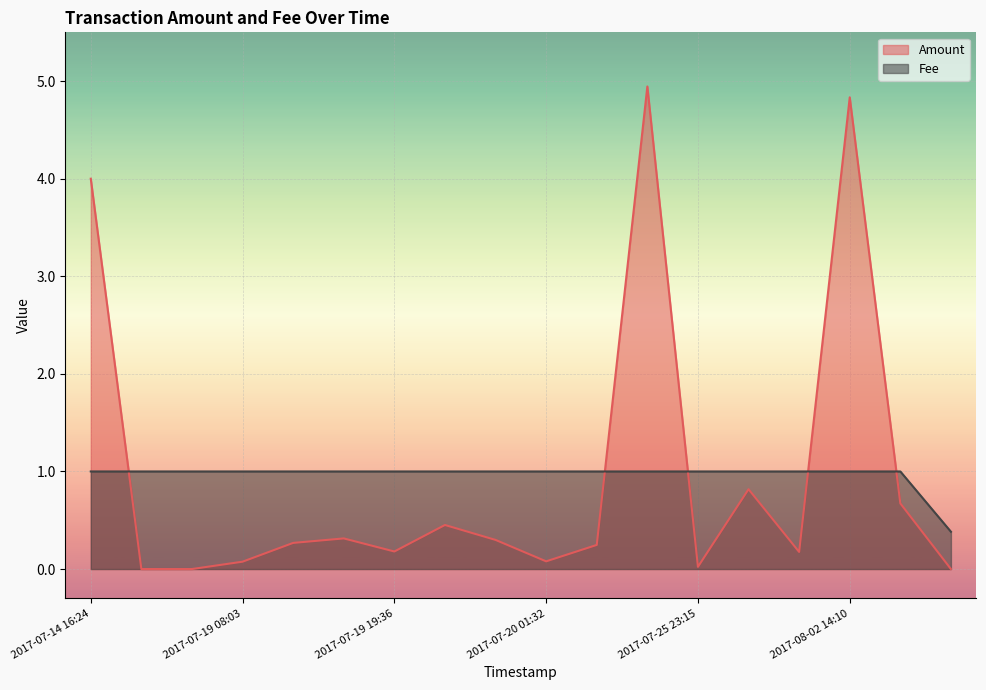

What is the highest value of the Amount series?

4.9